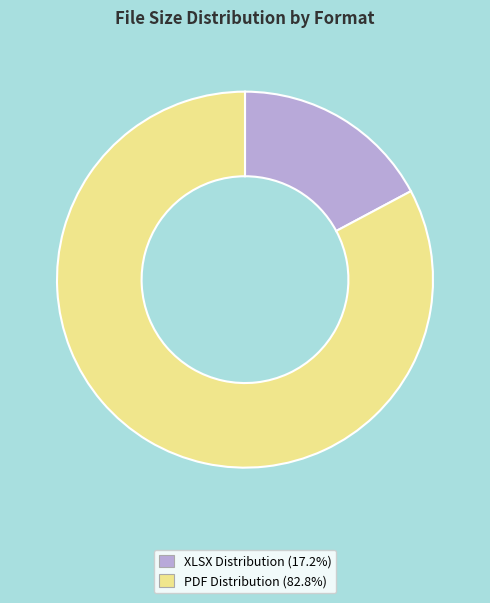

Which category has the biggest portion of the pie?

PDF Distribution